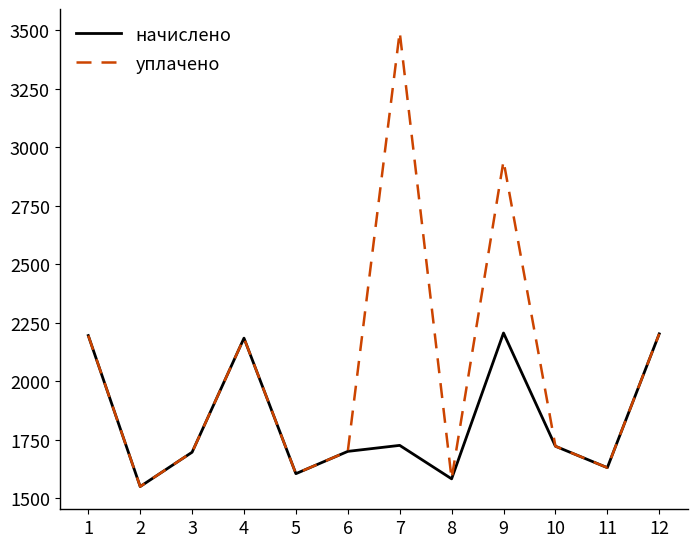

The value of начислено at 3 is 1697.4. True or false?

True